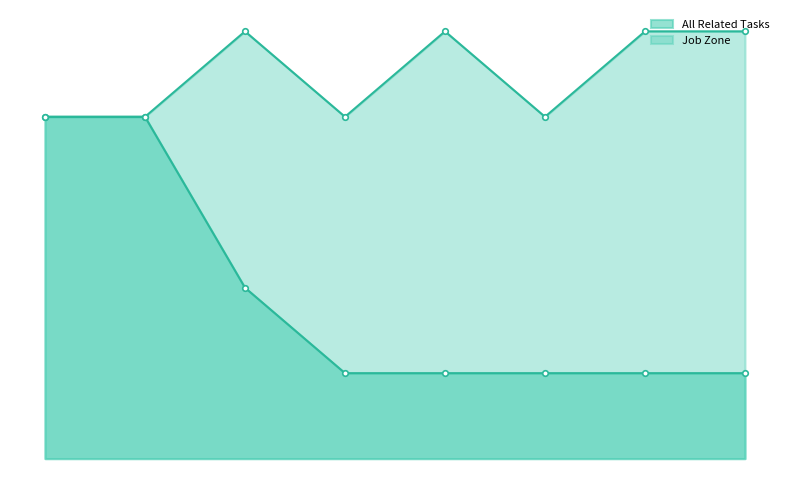

Between Biologists and Hydrologists, which series saw the biggest shift?

All Related Tasks